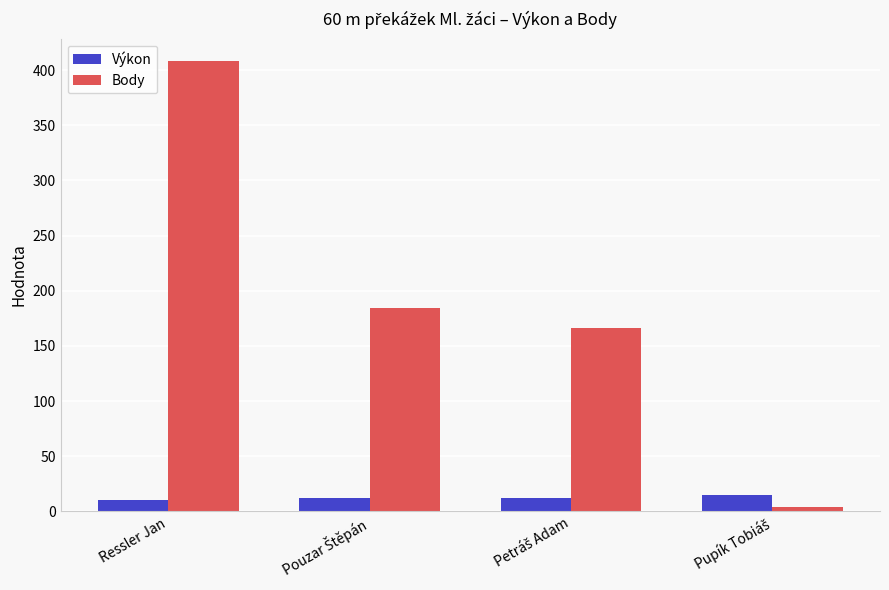

What is the average value of the Výkon series?

12.7